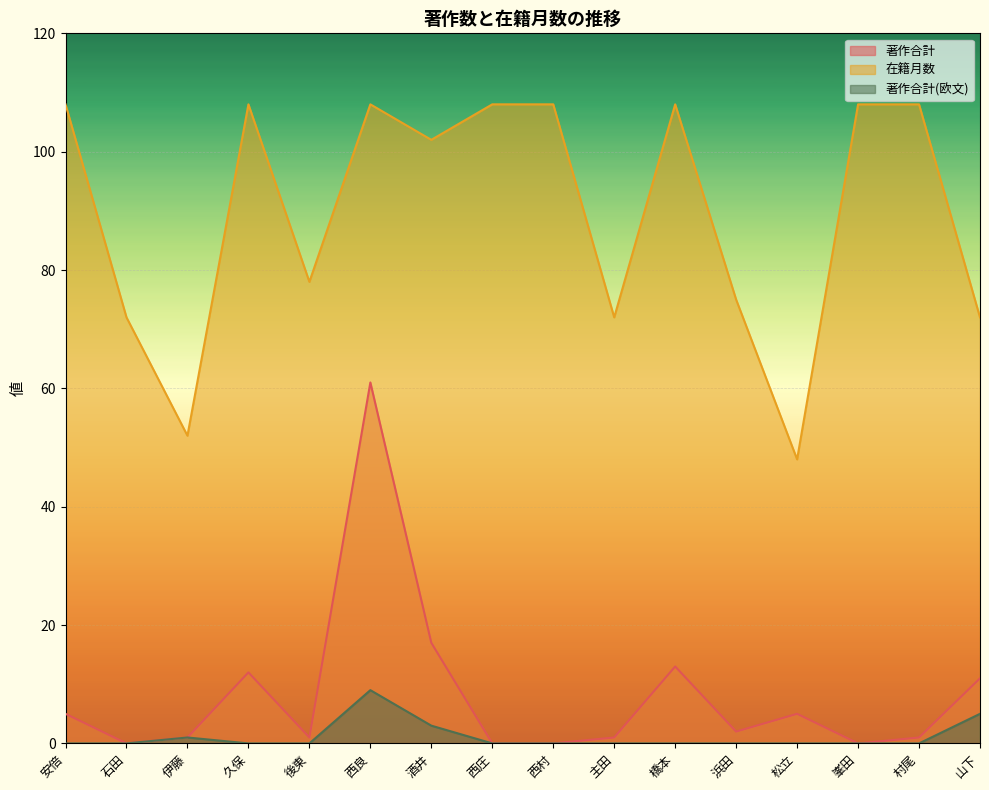

At which category does 著作合計(欧文) reach its first local peak?

伊藤